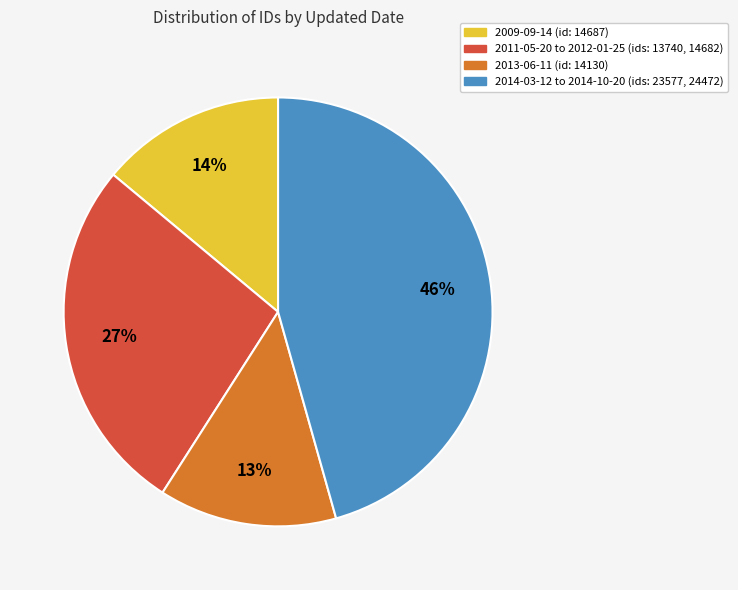

Does any single category account for the majority?

No